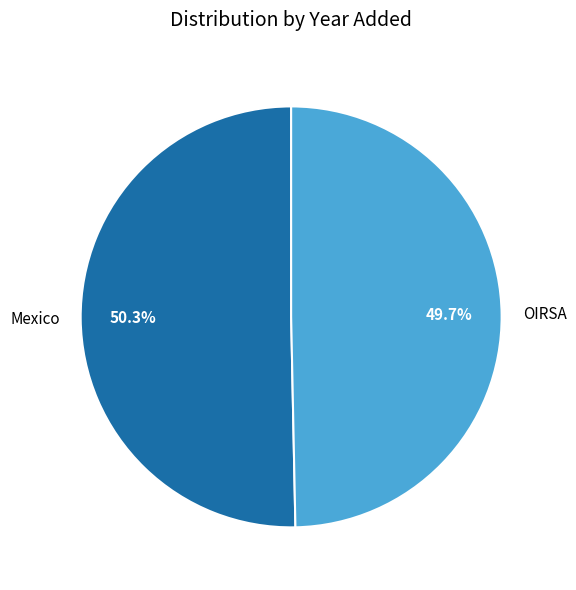

Is there a majority slice in this chart?

Yes